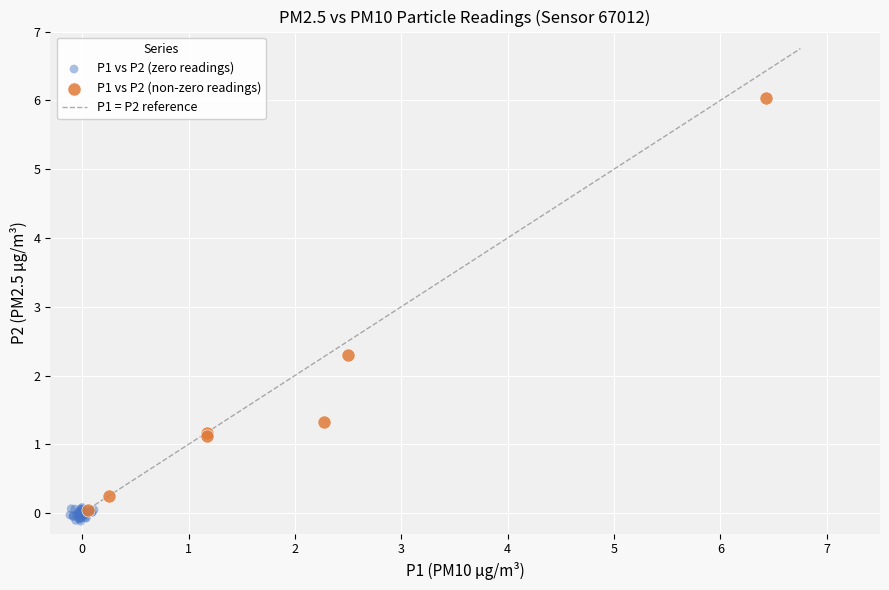

Which series reaches the minimum Y coordinate?

P1 vs P2 (zero readings)